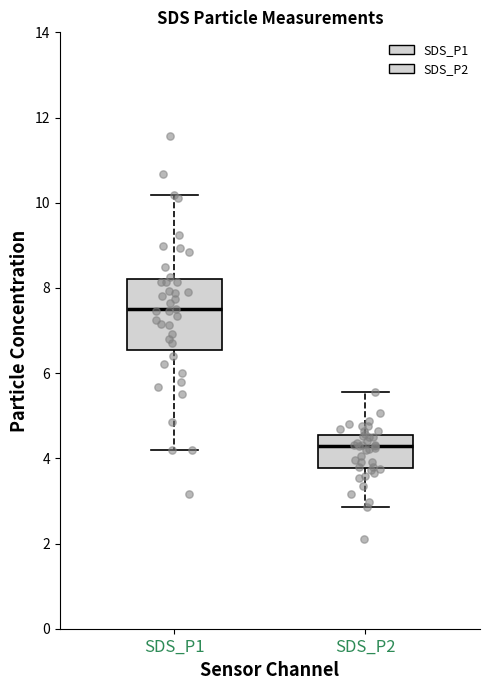

Comparing the boxes themselves (not the whiskers), which one is the tallest?

SDS_P1